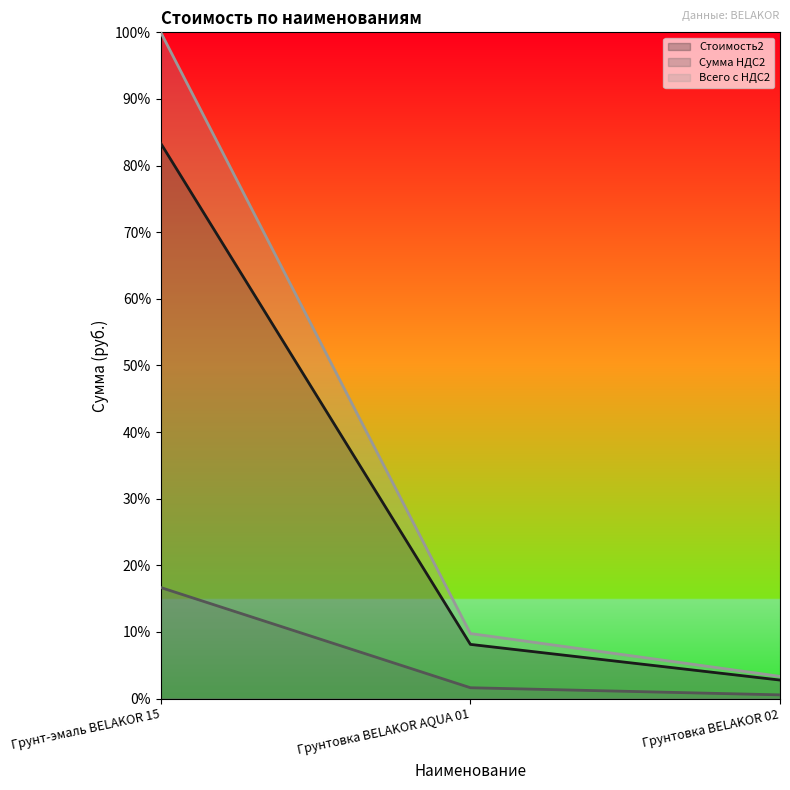

What are all the series names shown in the legend?

Стоимость2, Сумма НДС2, Всего с НДС2